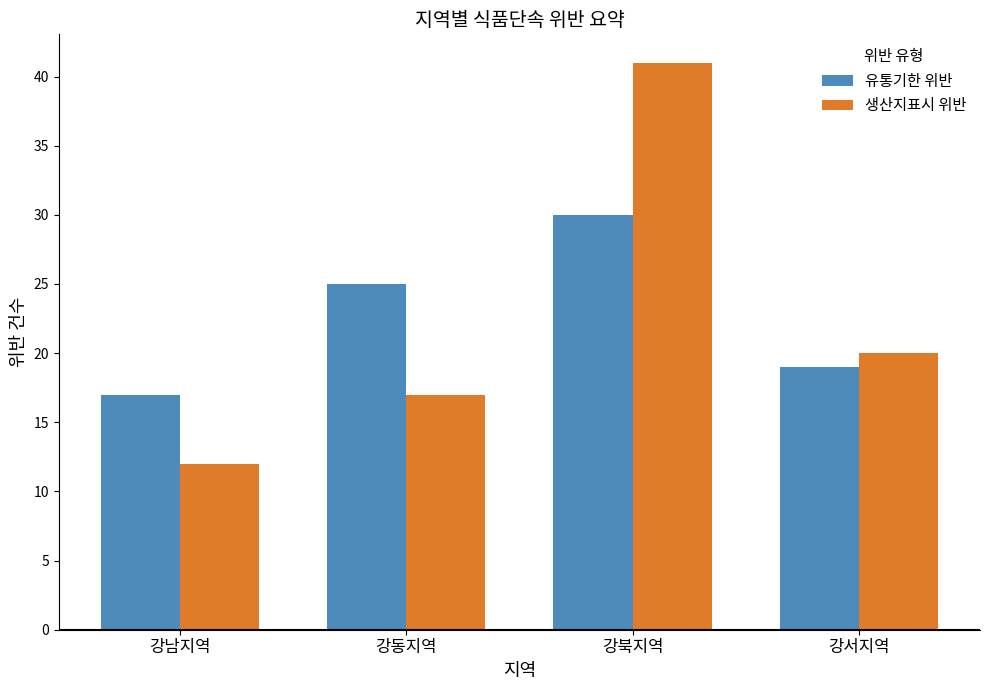

Does the chart contain stacked bars?

No